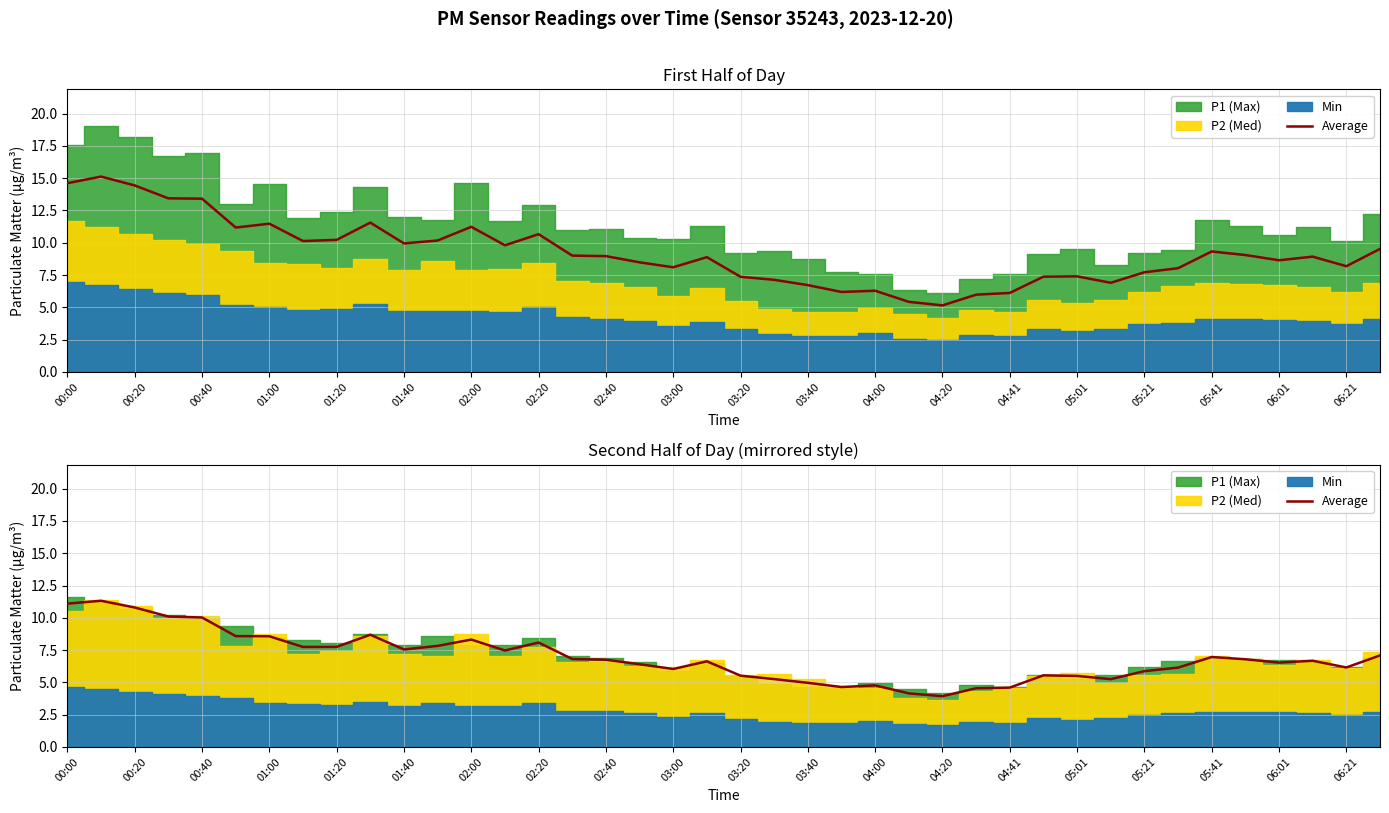

True or false: the data has more than 1 interior local peaks.

True